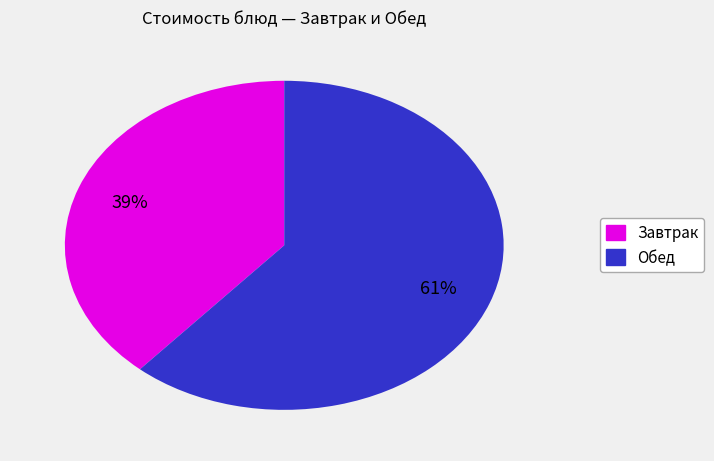

Does any single category account for the majority?

Yes